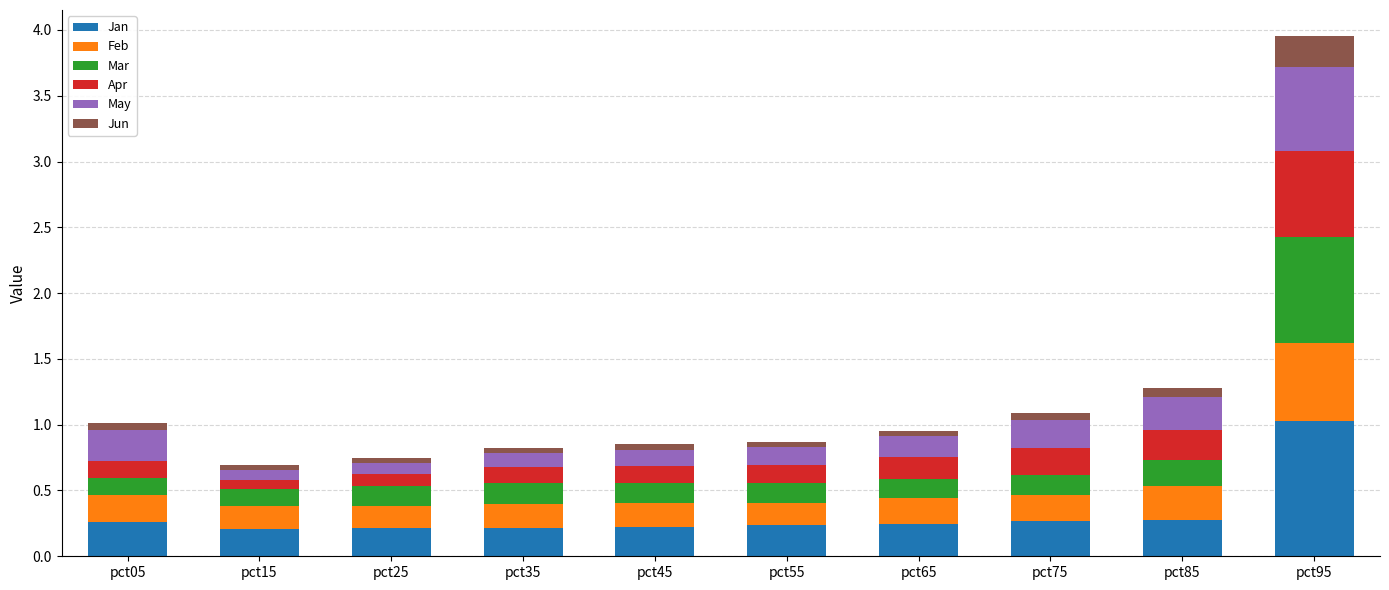

What is the highest value of the Jan series?

1.0